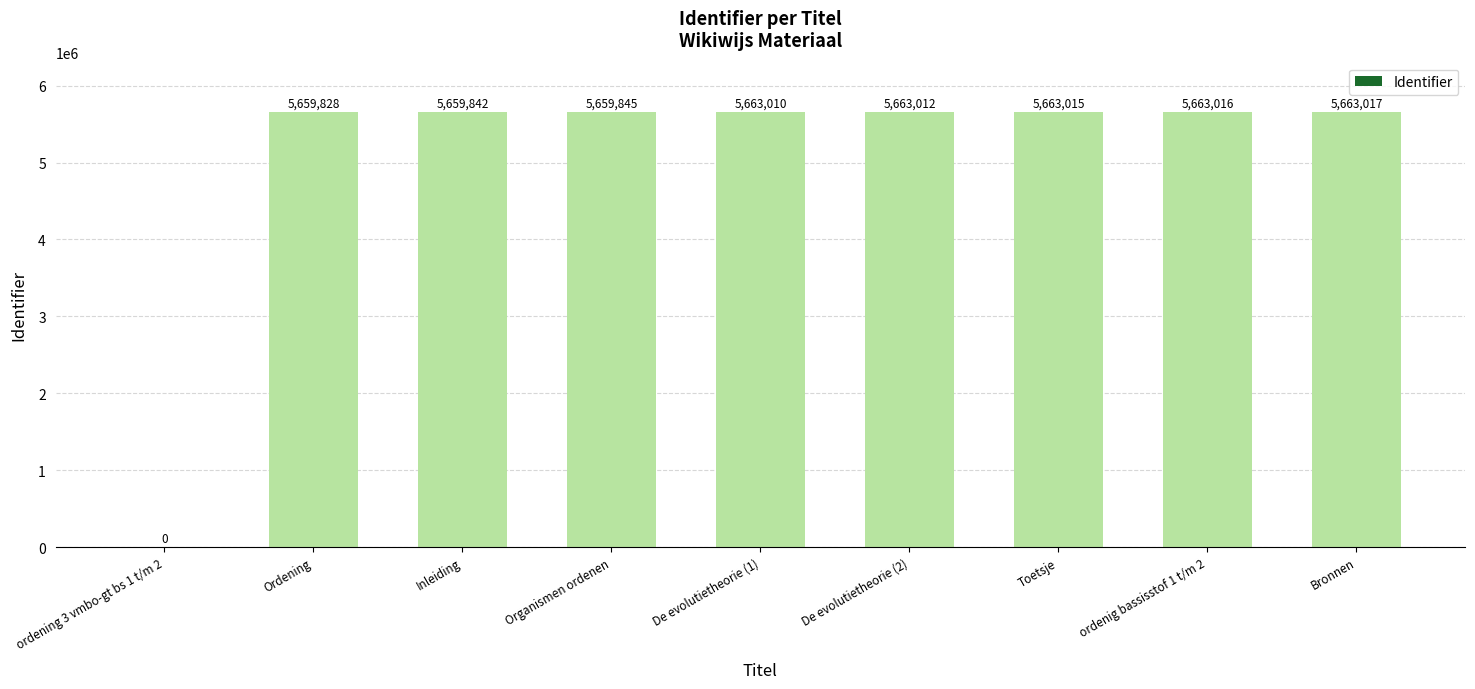

What is the maximum value shown in the chart?

5663017